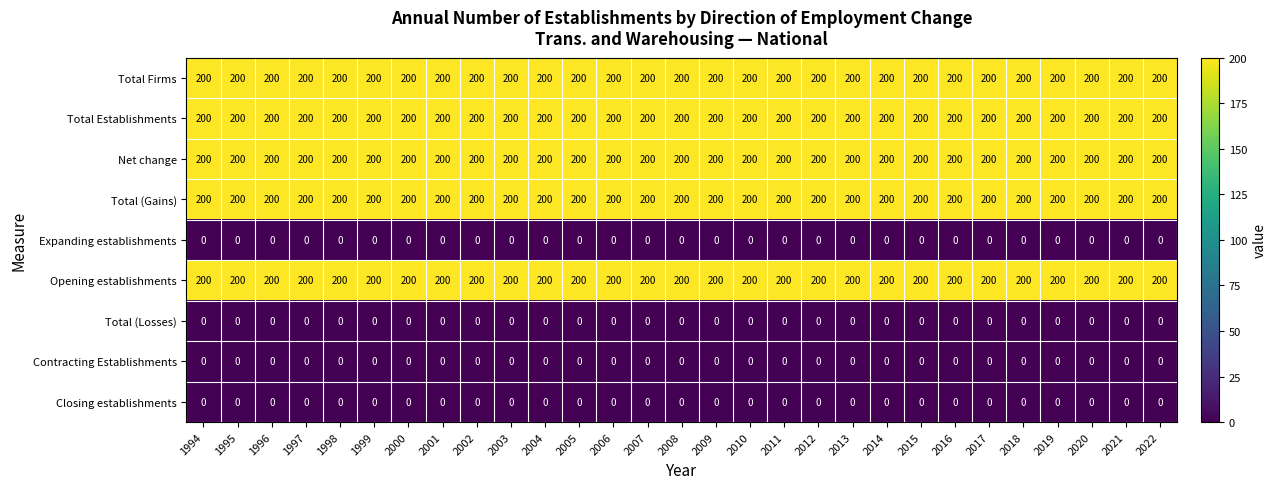

How many distinct data groups are displayed?

9